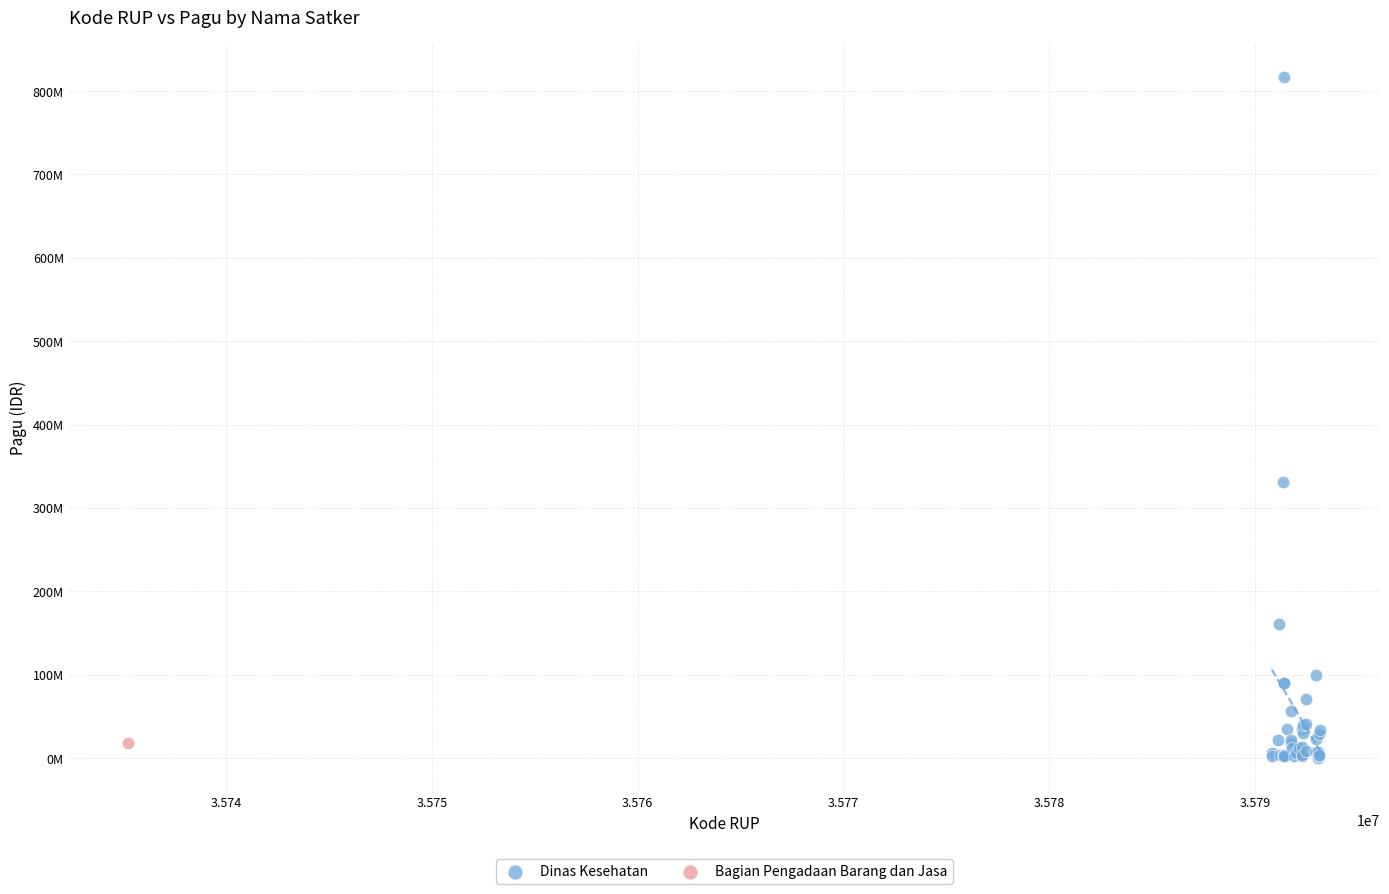

What are all the series names shown in the legend?

Dinas Kesehatan, Bagian Pengadaan Barang dan Jasa